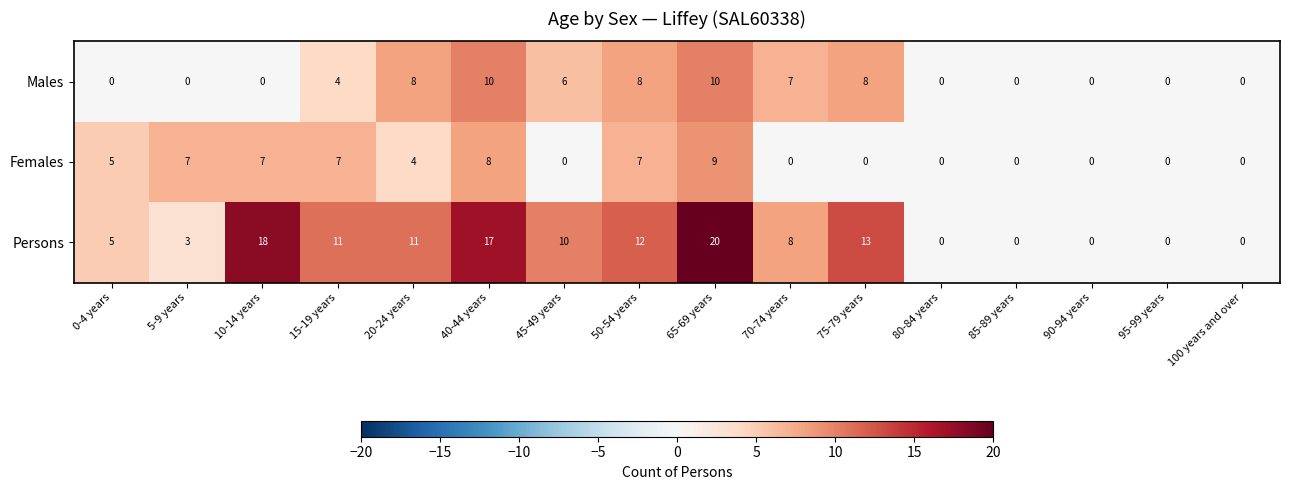

Count the number of categories in the chart.

16